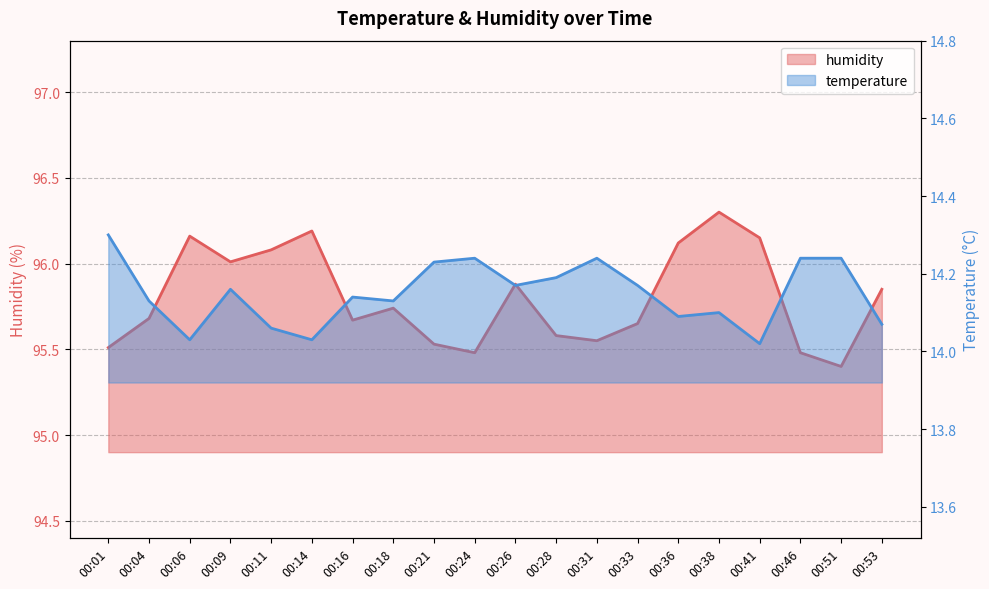

What is the difference between the maximum and second lowest values in the temperature series?

0.3